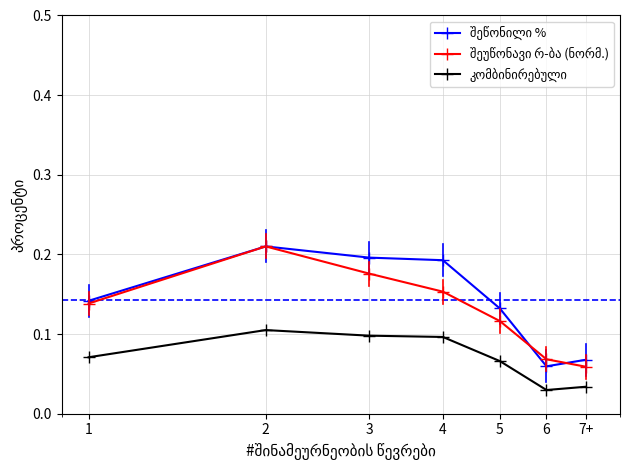

At how many categories does at least one series exceed 0?

7